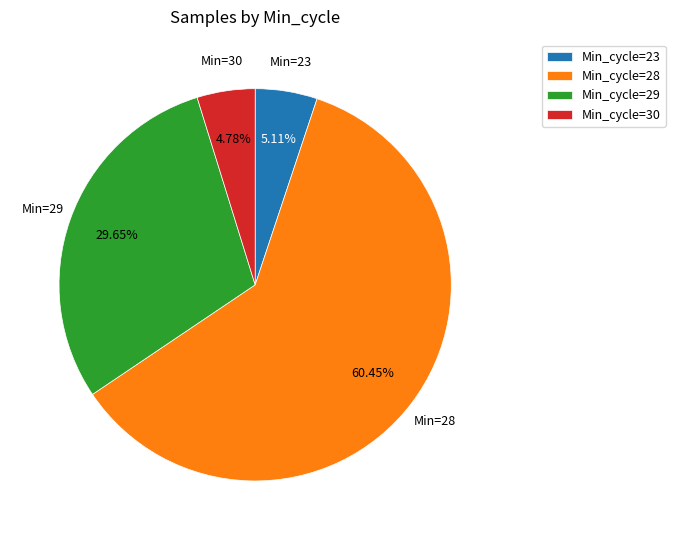

How many segments does this pie chart have?

4